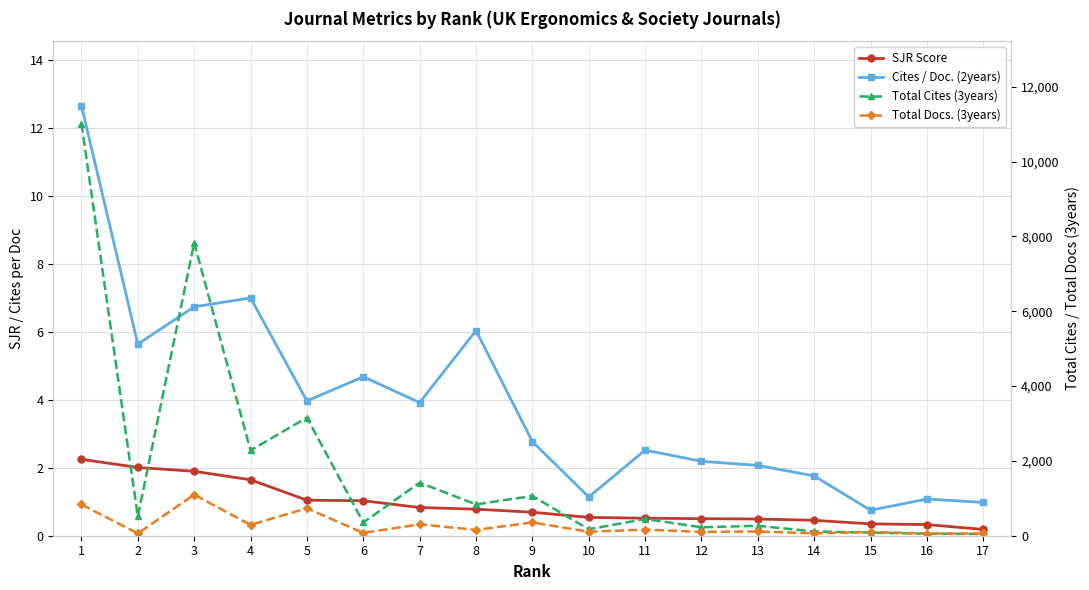

True or false: Total Cites (3years) and Total Docs. (3years) intersect in this chart.

True